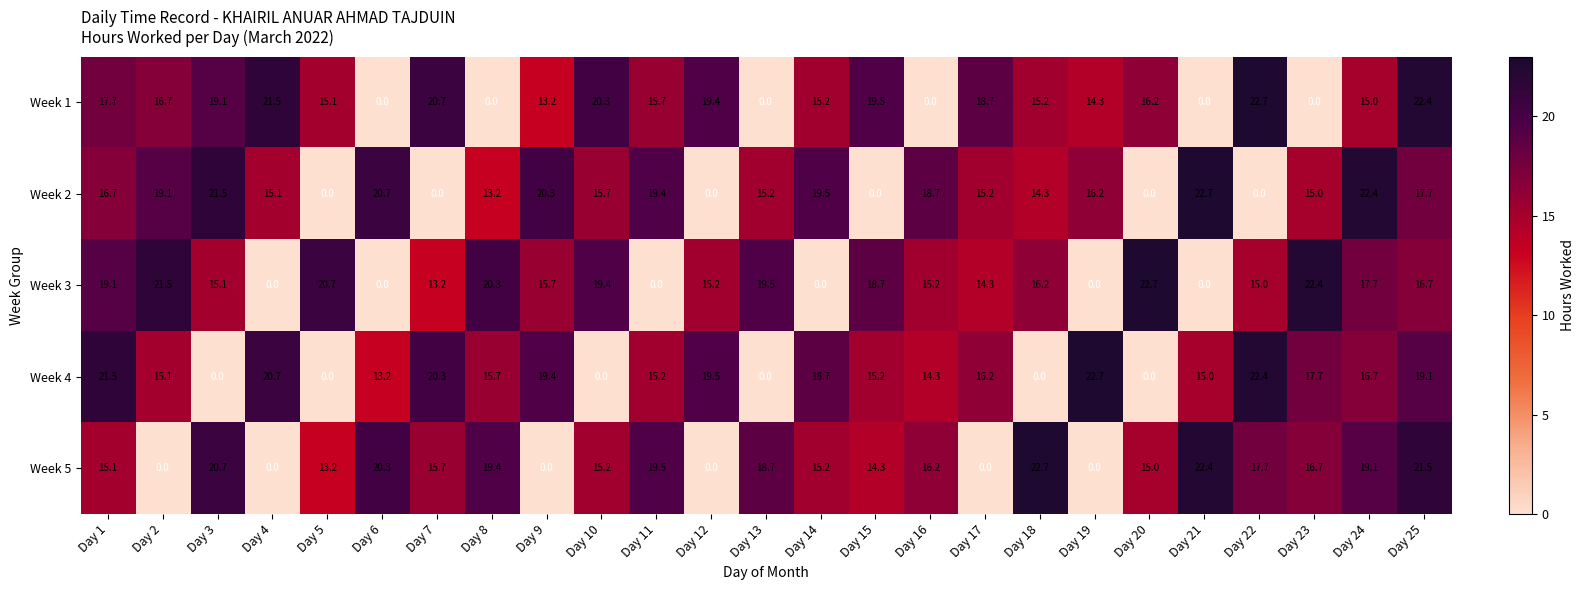

At how many categories does at least one series exceed 8?

25